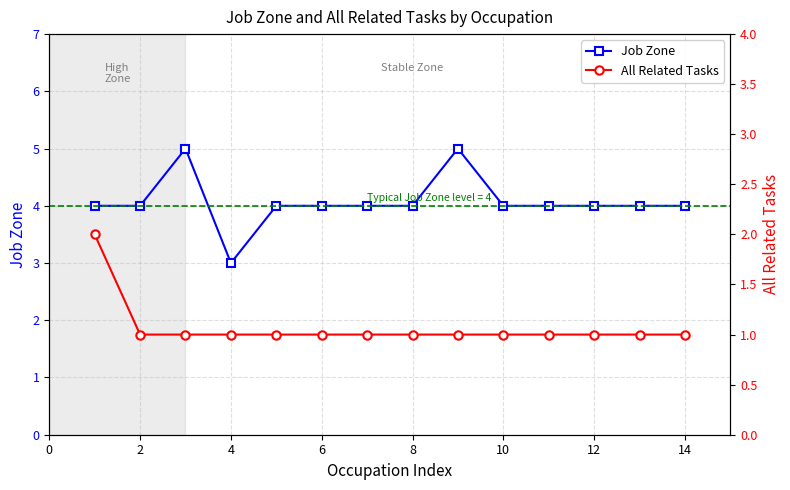

How many values in the Job Zone series are below 4?

1